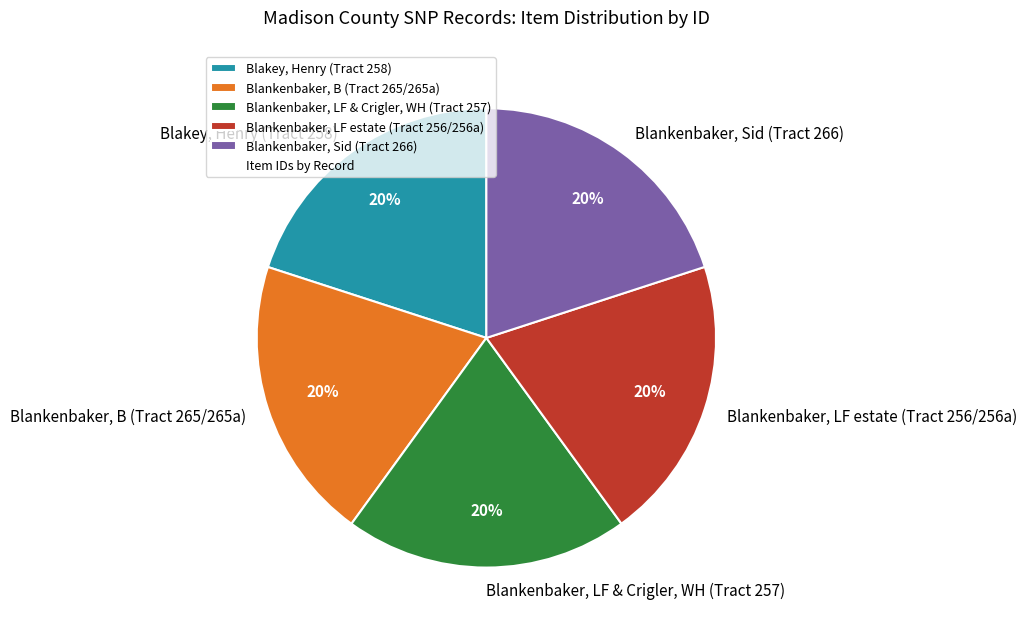

To the nearest percent, what is the combined percentage of Blankenbaker, LF & Crigler, WH (Tract 257) and Blankenbaker, B (Tract 265/265a)?

40%